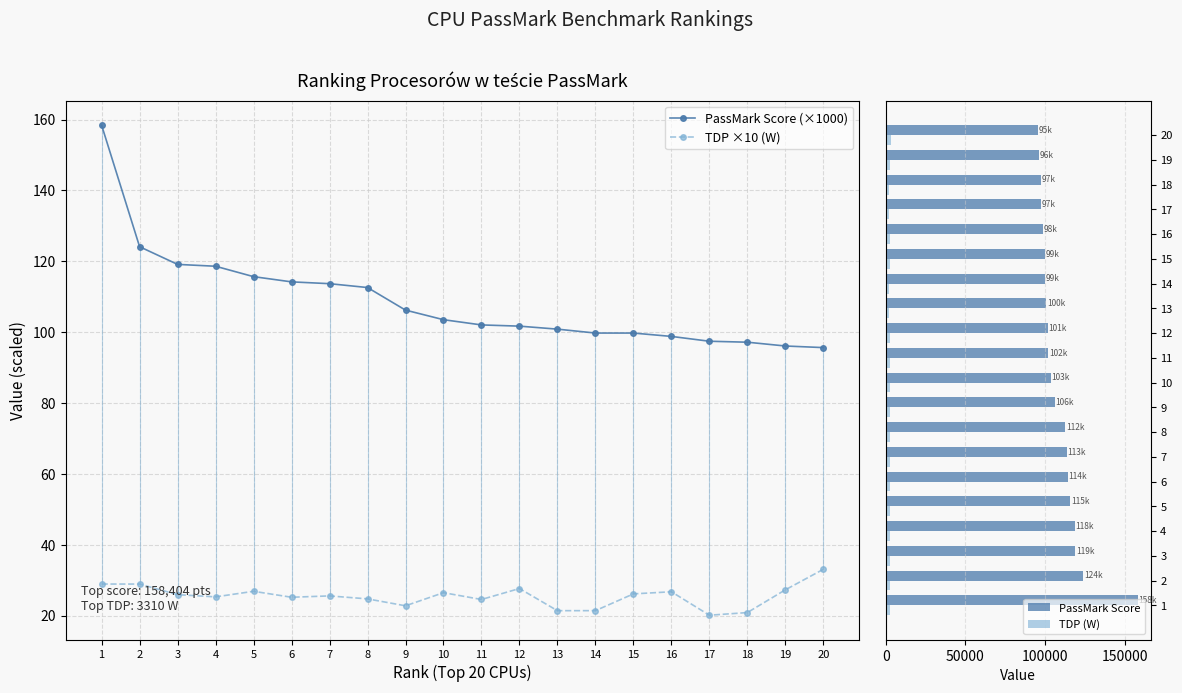

Count the number of categories in the chart.

20